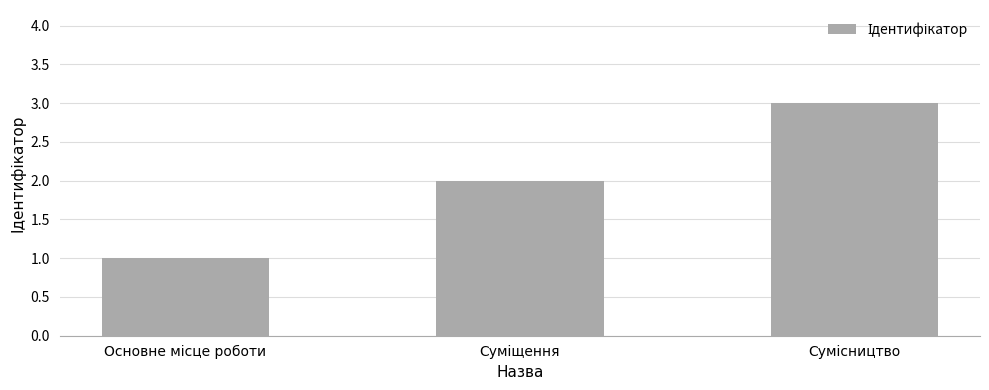

What is the difference between the maximum and minimum values?

2